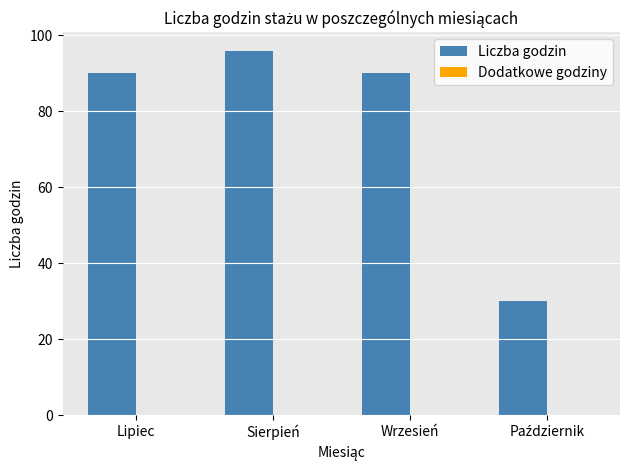

How many bars are there in total?

4